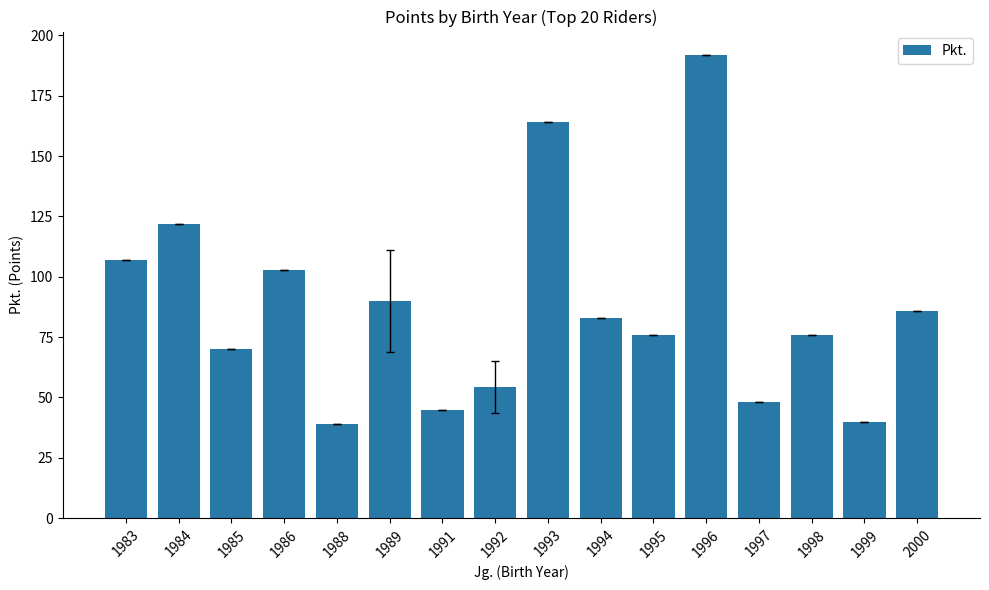

Reading right to left, list all the values displayed in this chart.

2000=86.0	1999=40.0	1998=76.0	1997=48.0	1996=192.0	1995=76.0	1994=83.0	1993=164.0	1992=54.3	1991=45.0	1989=90.0	1988=39.0	1986=103.0	1985=70.0	1984=122.0	1983=107.0